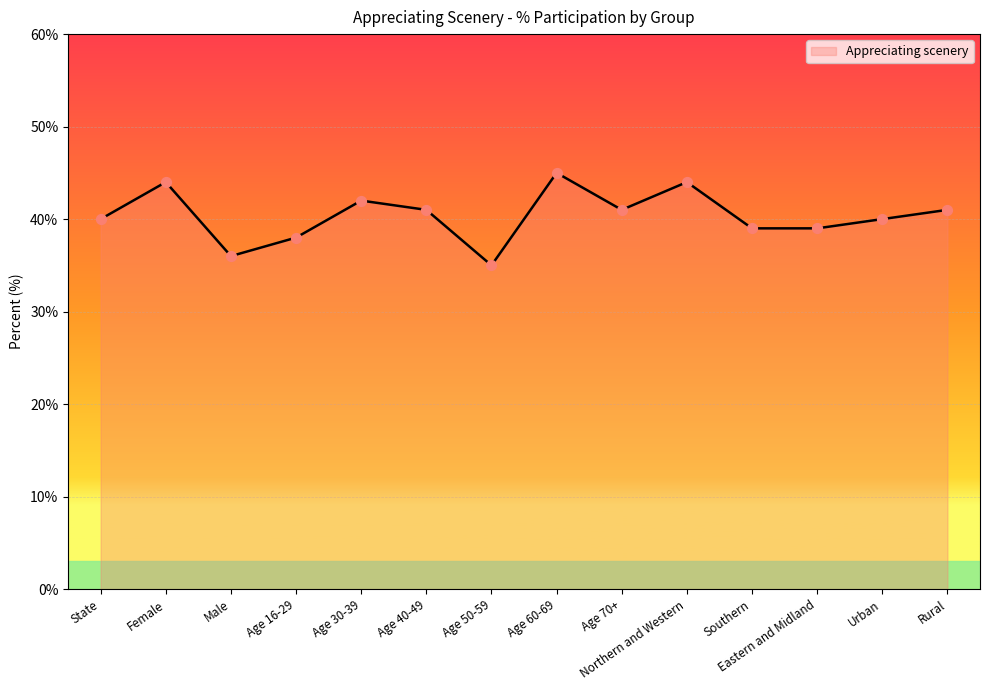

What is the ratio of the value at Age 70+ to the value at Age 16-29?

1.1